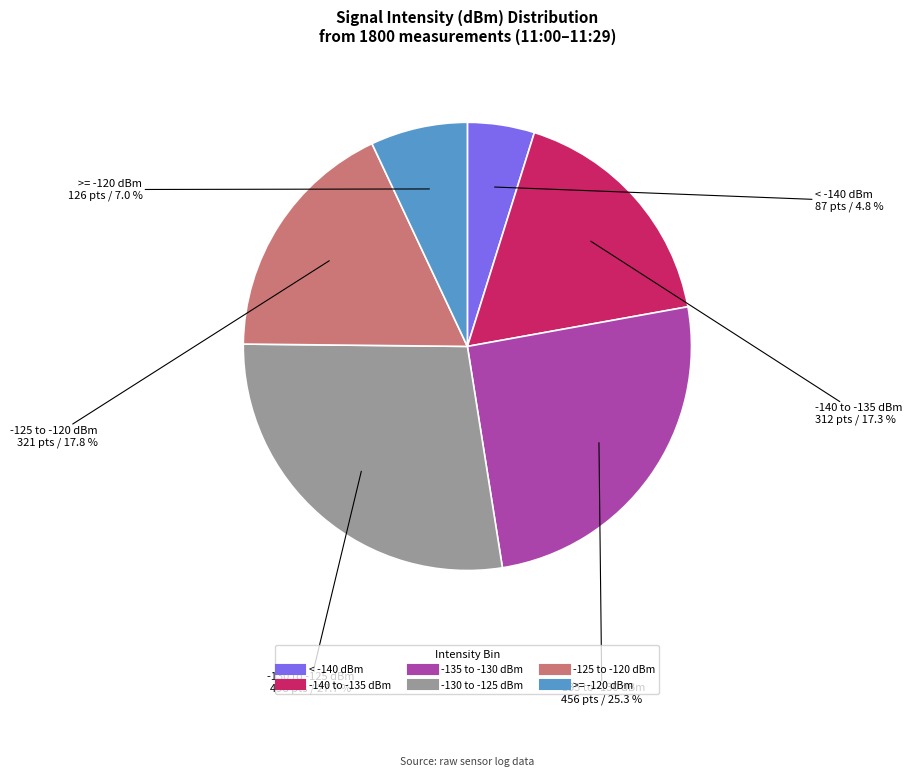

How many slices are in this pie chart?

6